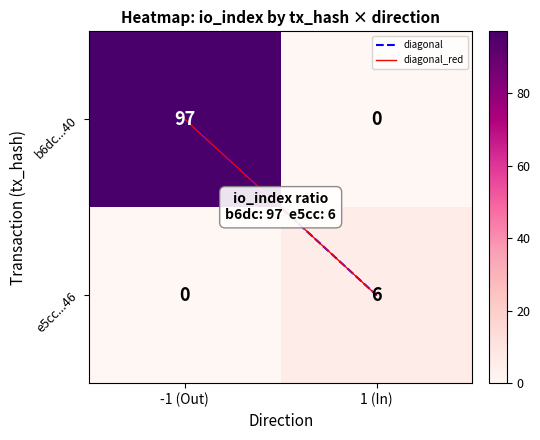

Which series has the largest total across all categories?

b6dc...40